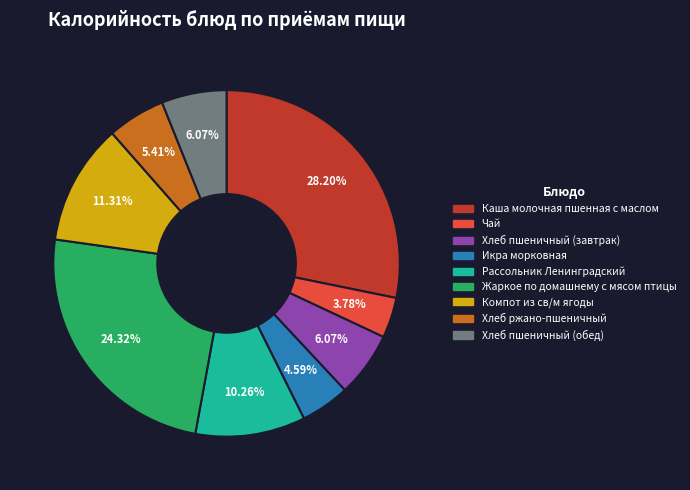

Which slice is the smallest?

Чай